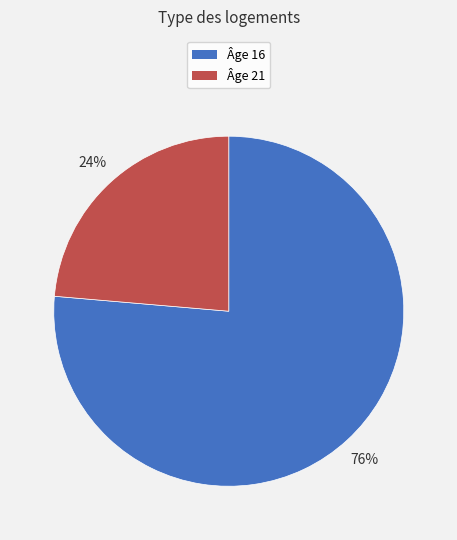

What percentage is the Âge 21 slice, to the nearest percent?

24%